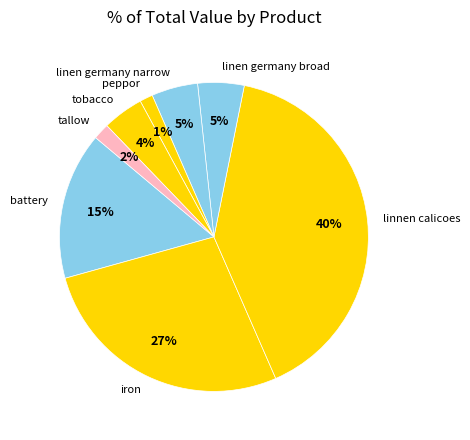

Count the number of slices in the pie.

8